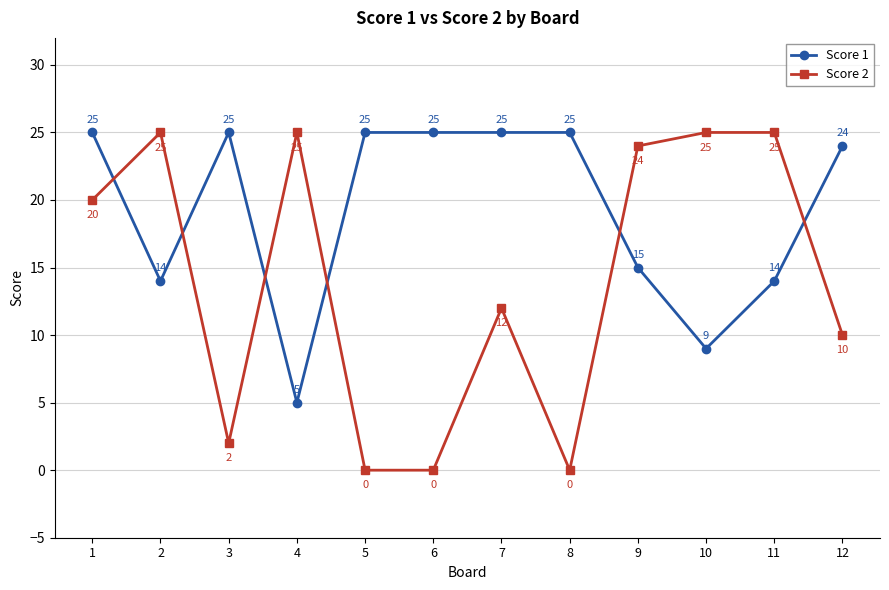

At which category is the sum across all series the highest?

1